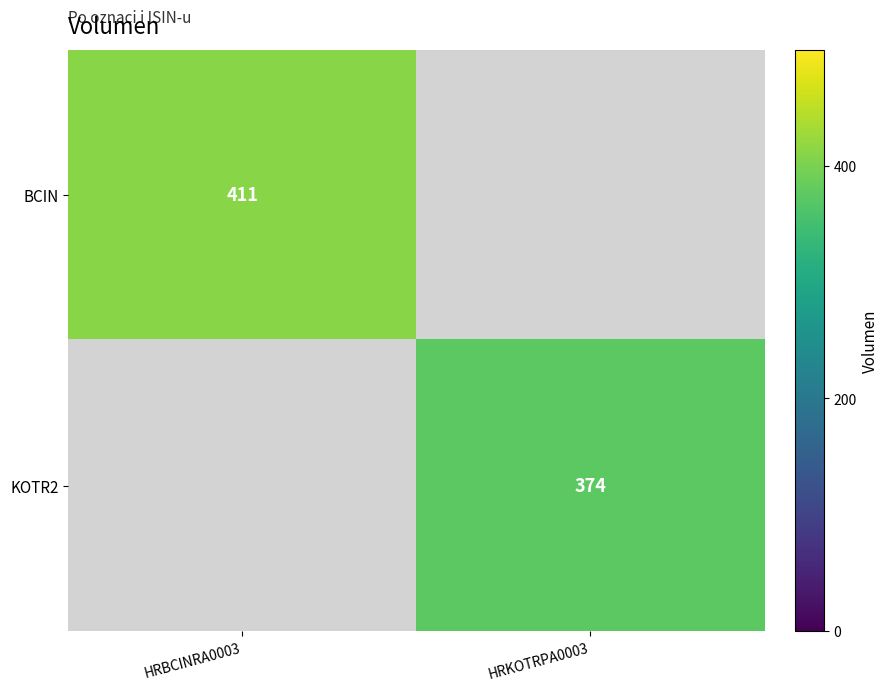

Is it true that BCIN equals 411 at HRBCINRA0003?

True